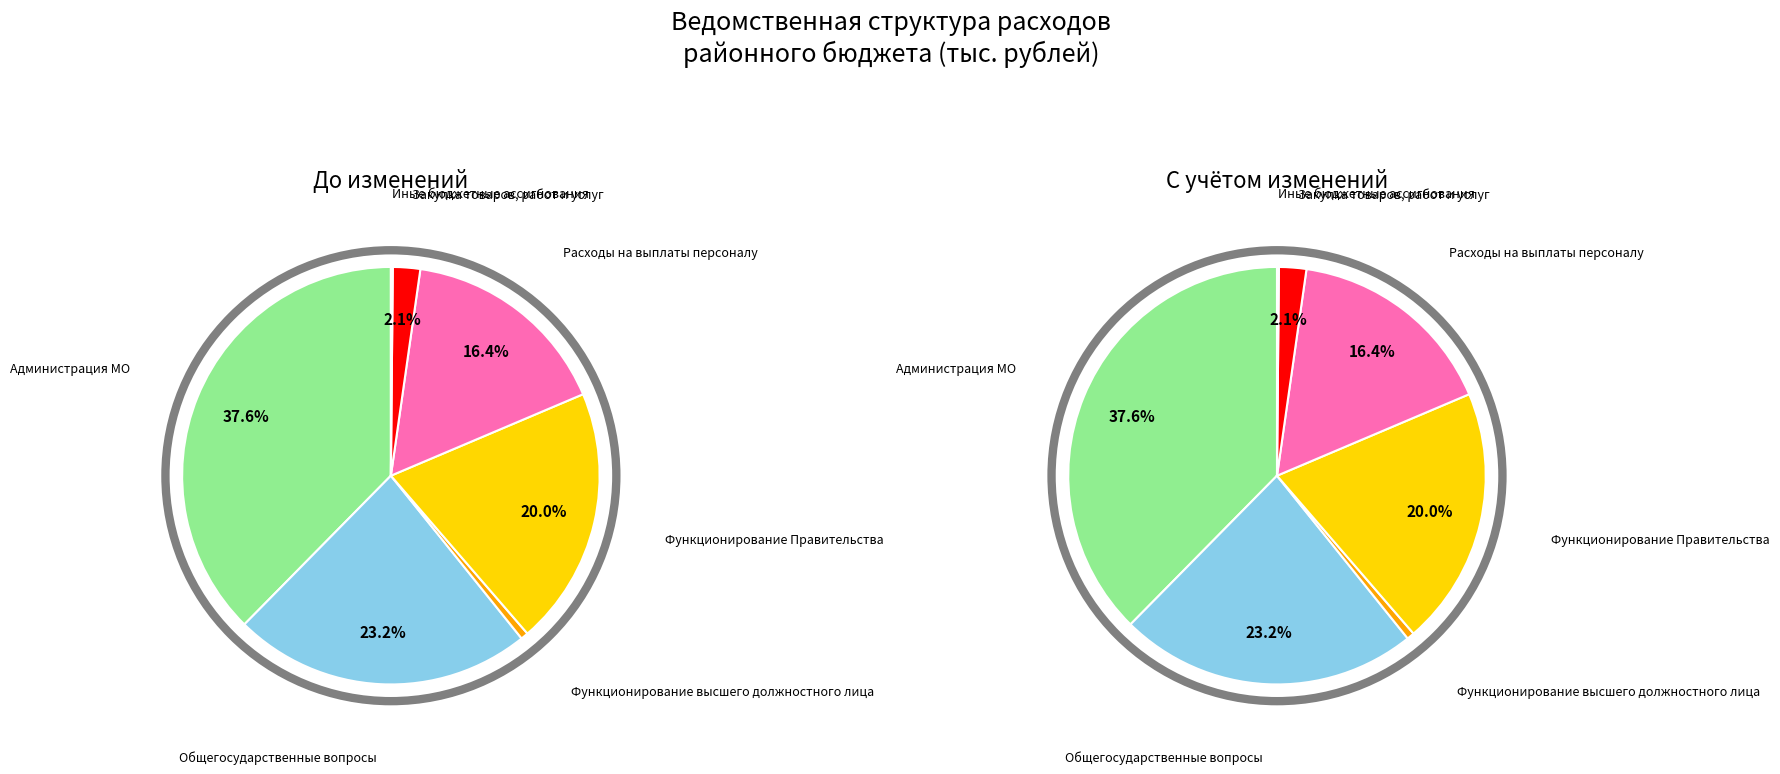

What is the change in value from Общегосударственные вопросы to Иные бюджетные ассигнования?

-81253.0